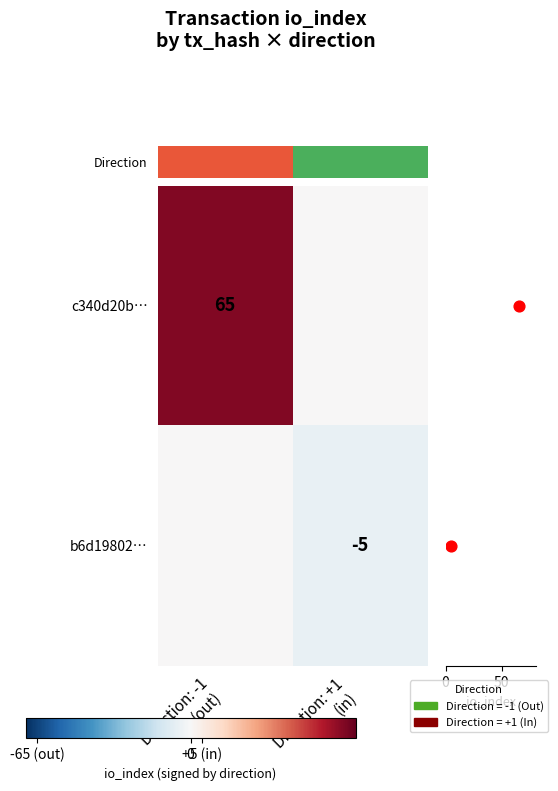

The b6d19802… series shows 0 at Direction: -1 (out). True or false?

True